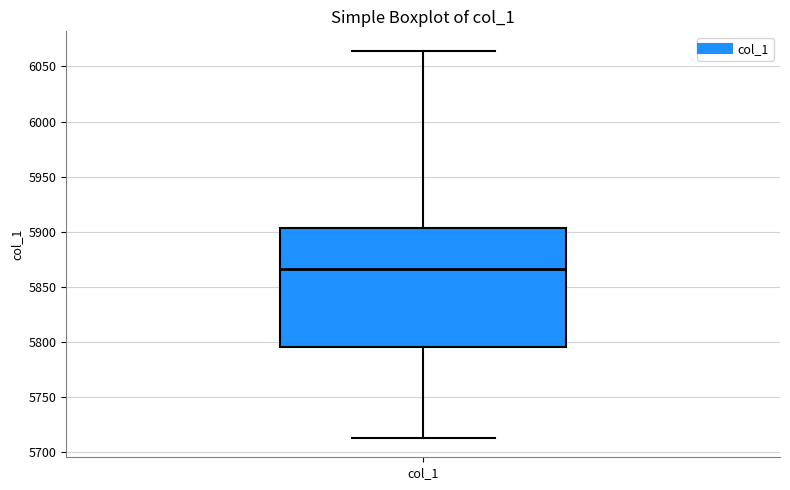

Transcribe this box plot: give where the median line is, the range the box spans, and where the two whiskers end, as read against the y-axis. The values are not printed on the chart, so give them approximately, as read against the axis.

median 5865, box 5795 to 5905, whiskers 5715 to 6065